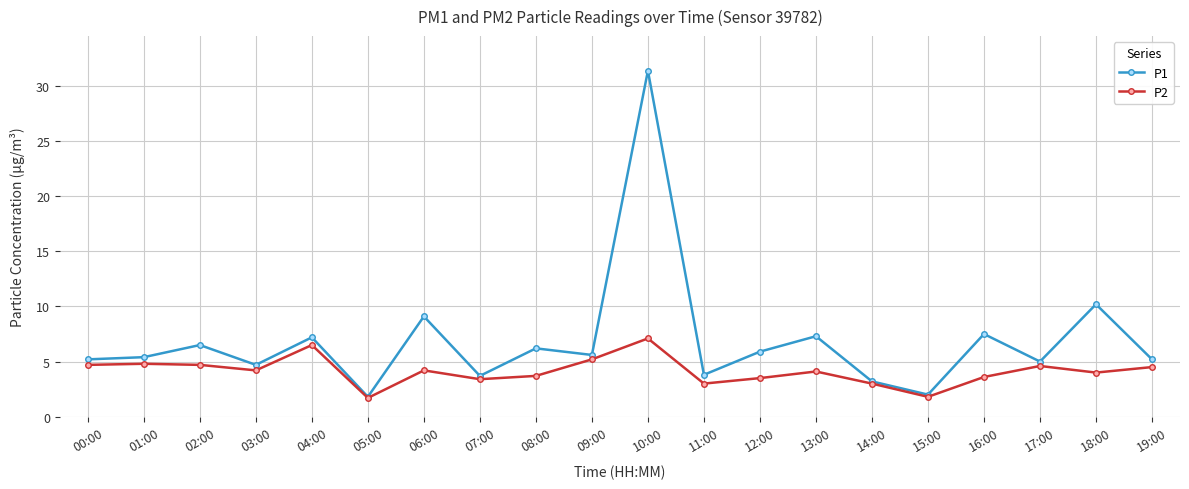

How many data points does each series have?

20